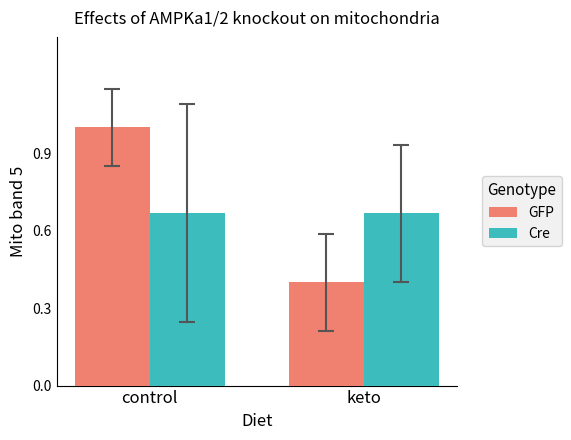

Which series changed the most between control and keto?

GFP